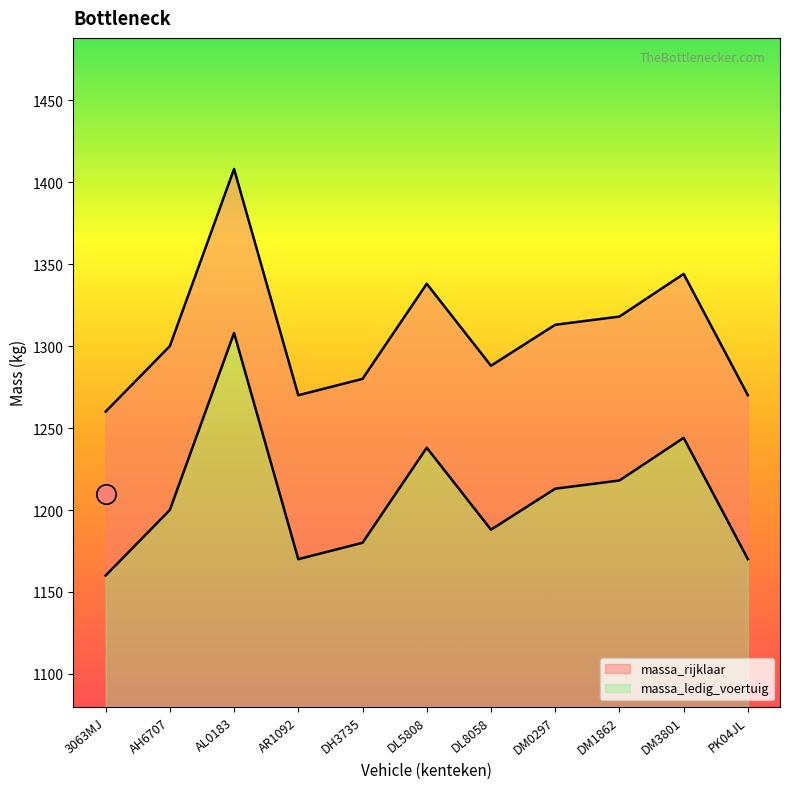

True or false: massa_ledig_voertuig has more than 0 interior local peaks.

True